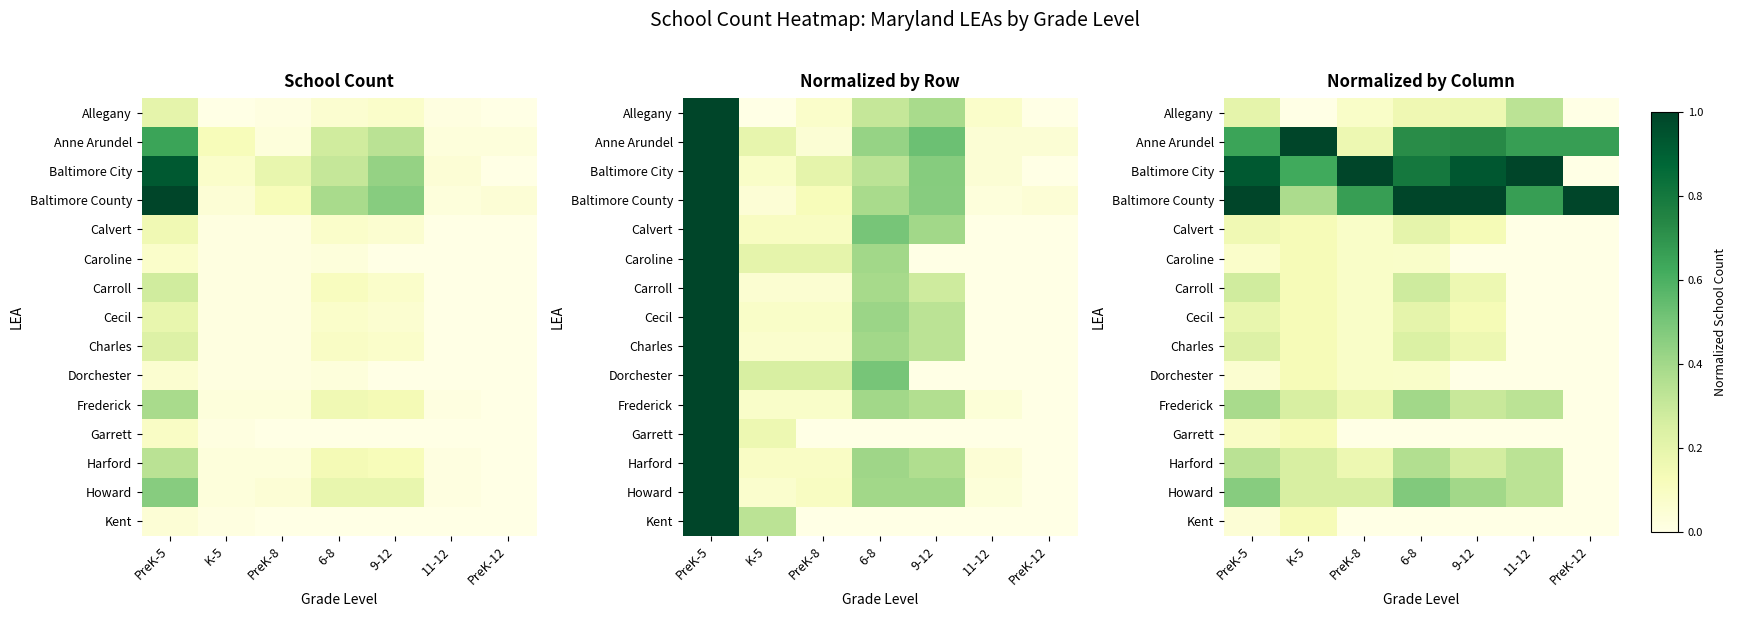

Is the value of Baltimore City at 11-12 greater than the value of Cecil at PreK-12?

Yes